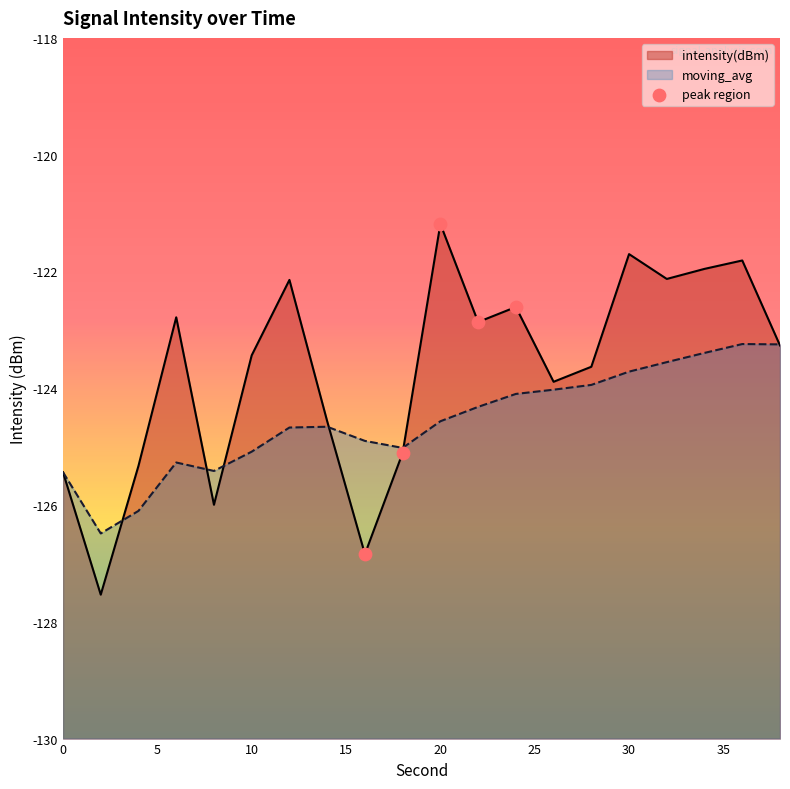

What is the total value across all series at 8?

-251.4